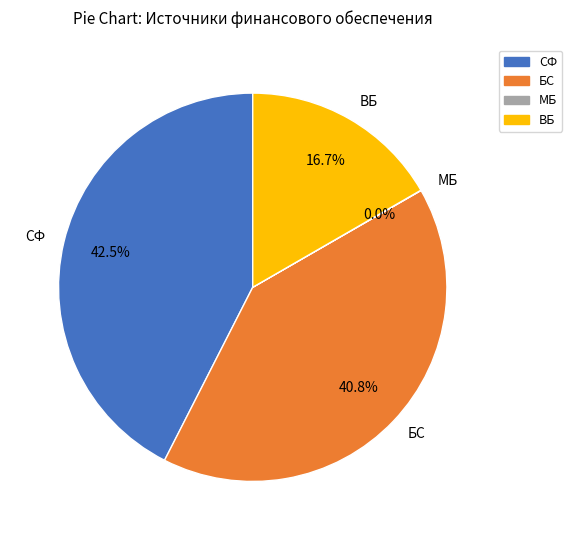

Approximately how many times larger is the value at БС compared to ВБ?

2.4